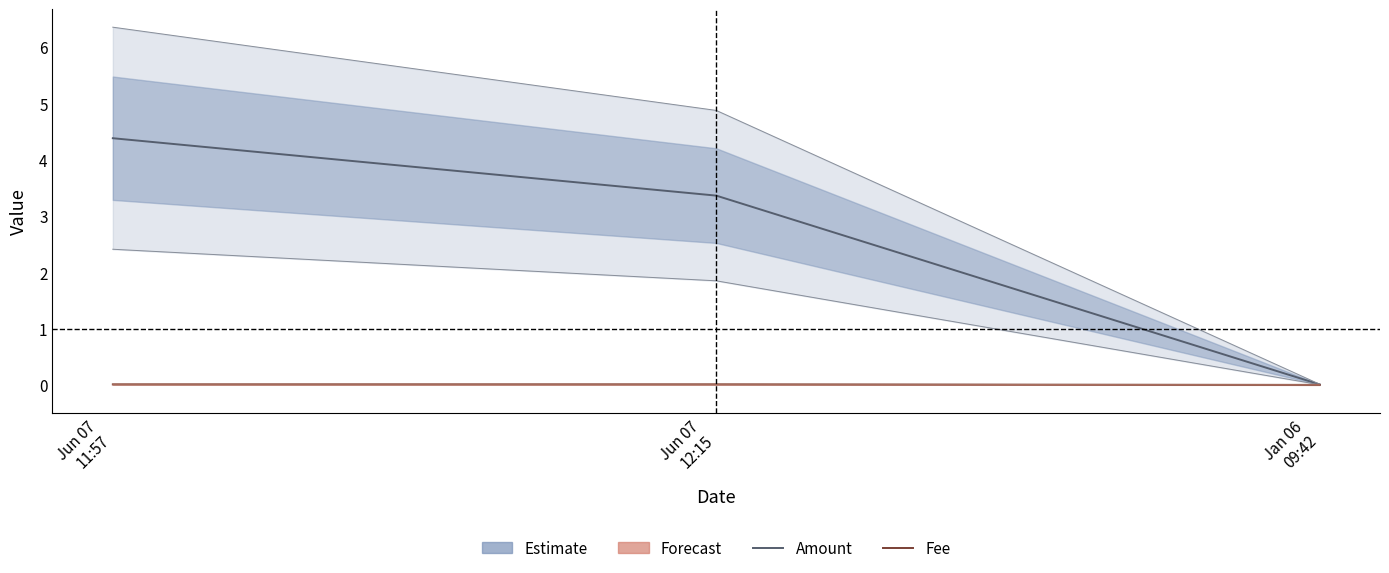

Which has a higher value, Jan 06
09:42 or Jun 07
12:15?

Jun 07
12:15